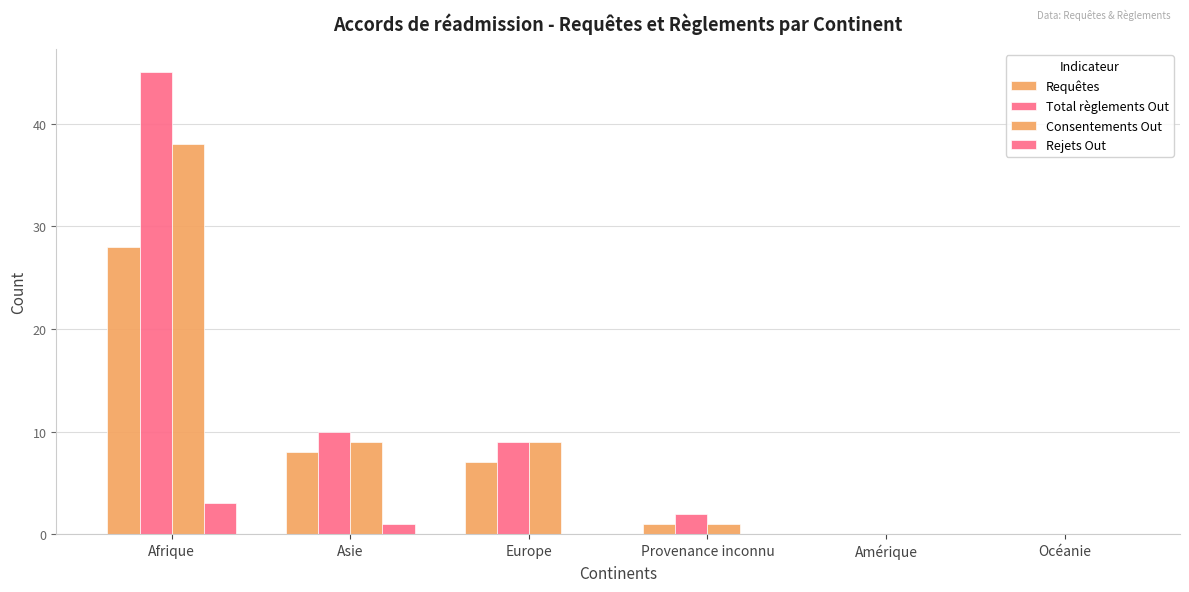

What is the sum of the Rejets Out values at Asie and Provenance inconnu?

1